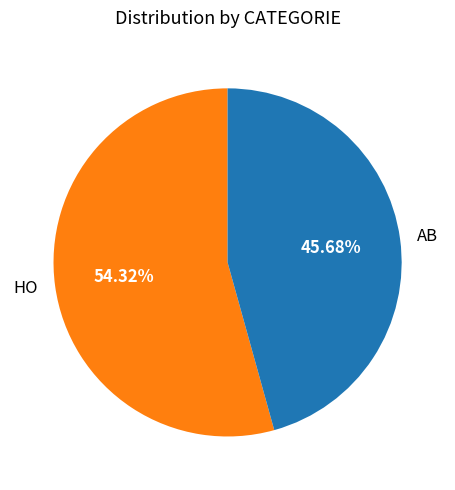

Which slice is the smallest?

AB